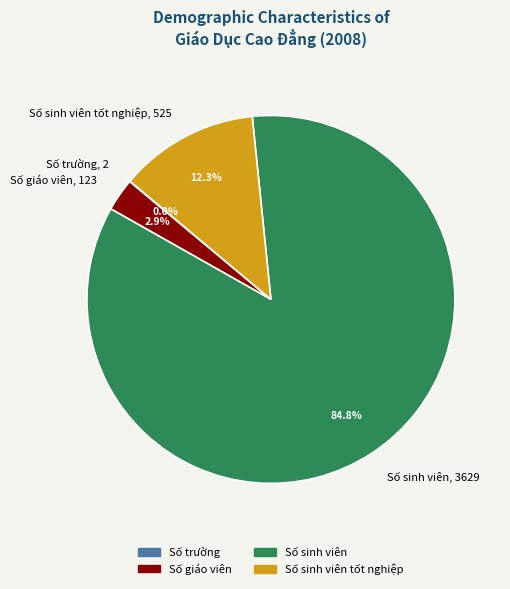

Is there any slice that represents more than half of the pie?

Yes